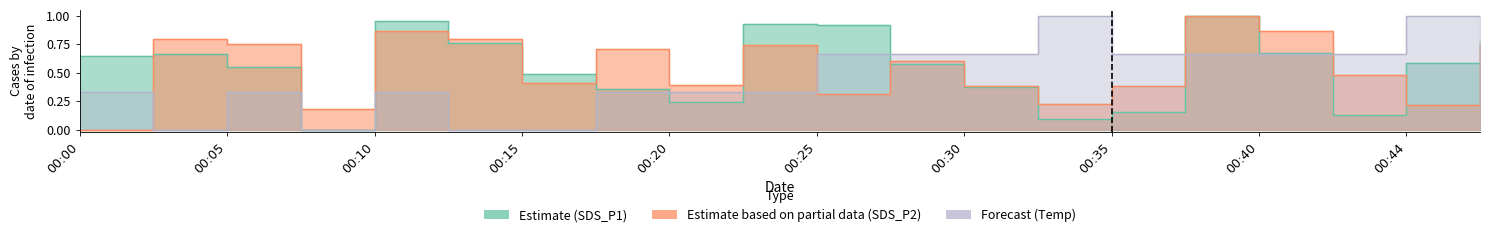

What are all the series names shown in the legend?

SDS_P1, SDS_P2, Temp